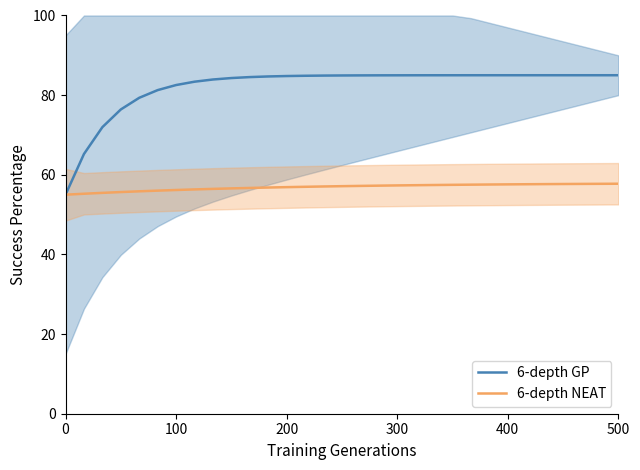

How many lines are shown in the chart?

2